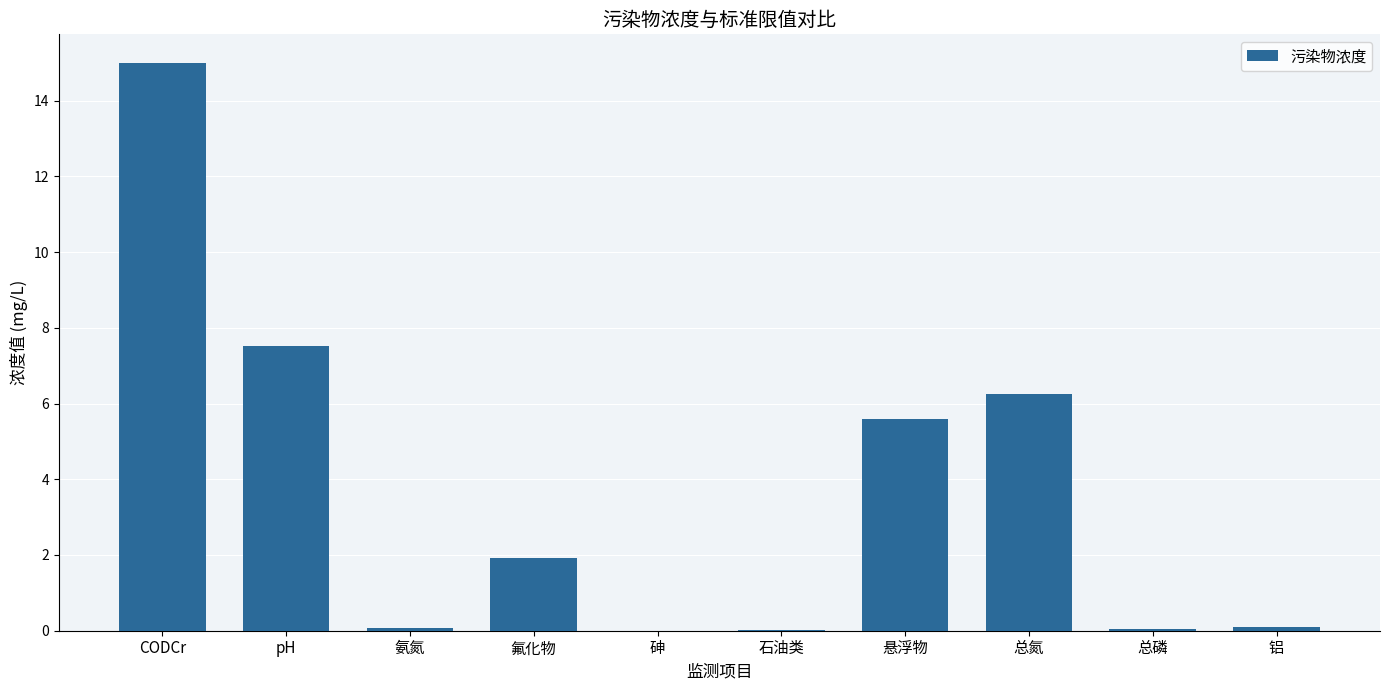

What value does the data have at pH?

7.5